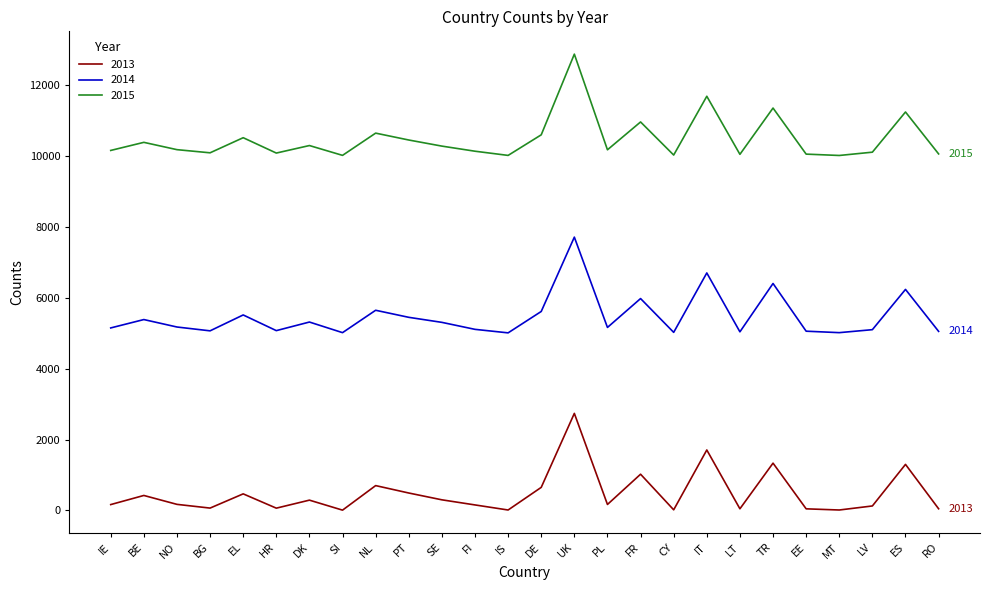

What is the spread (max minus min) of values at HR?

10011